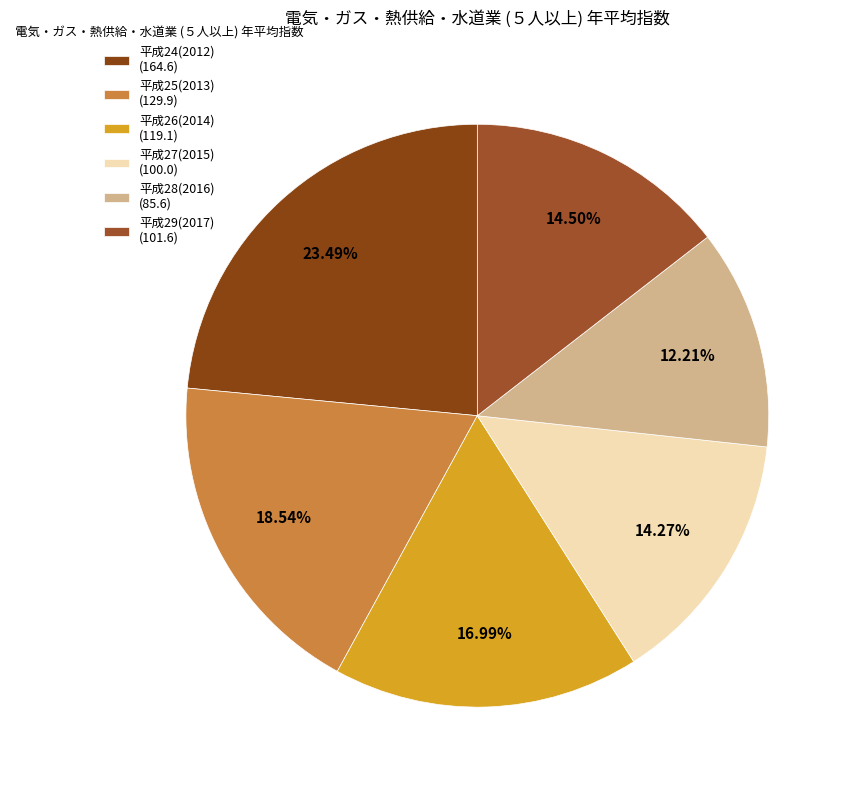

To the nearest percent, what is the combined percentage of 平成27(2015) and 平成29(2017)?

29%